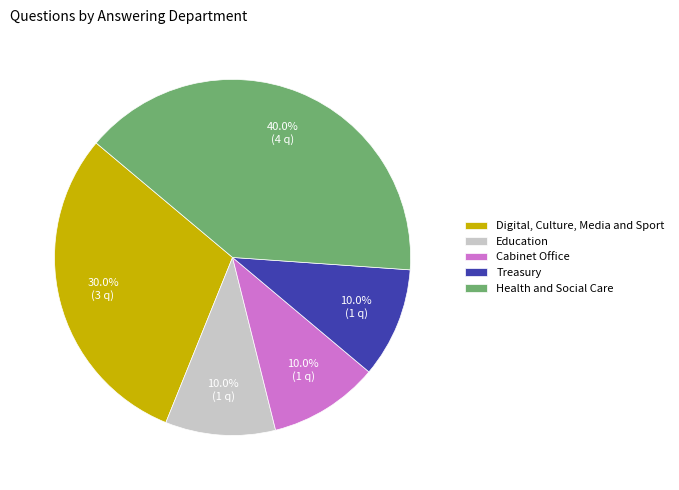

To the nearest percent, what is the difference between the largest and smallest slice percentages?

30%